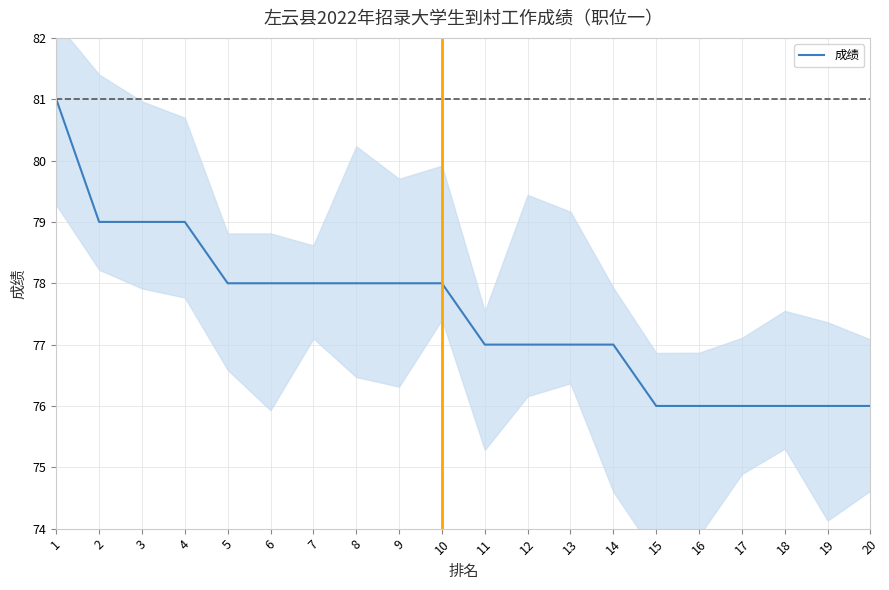

What is the minimum value shown in the chart?

76